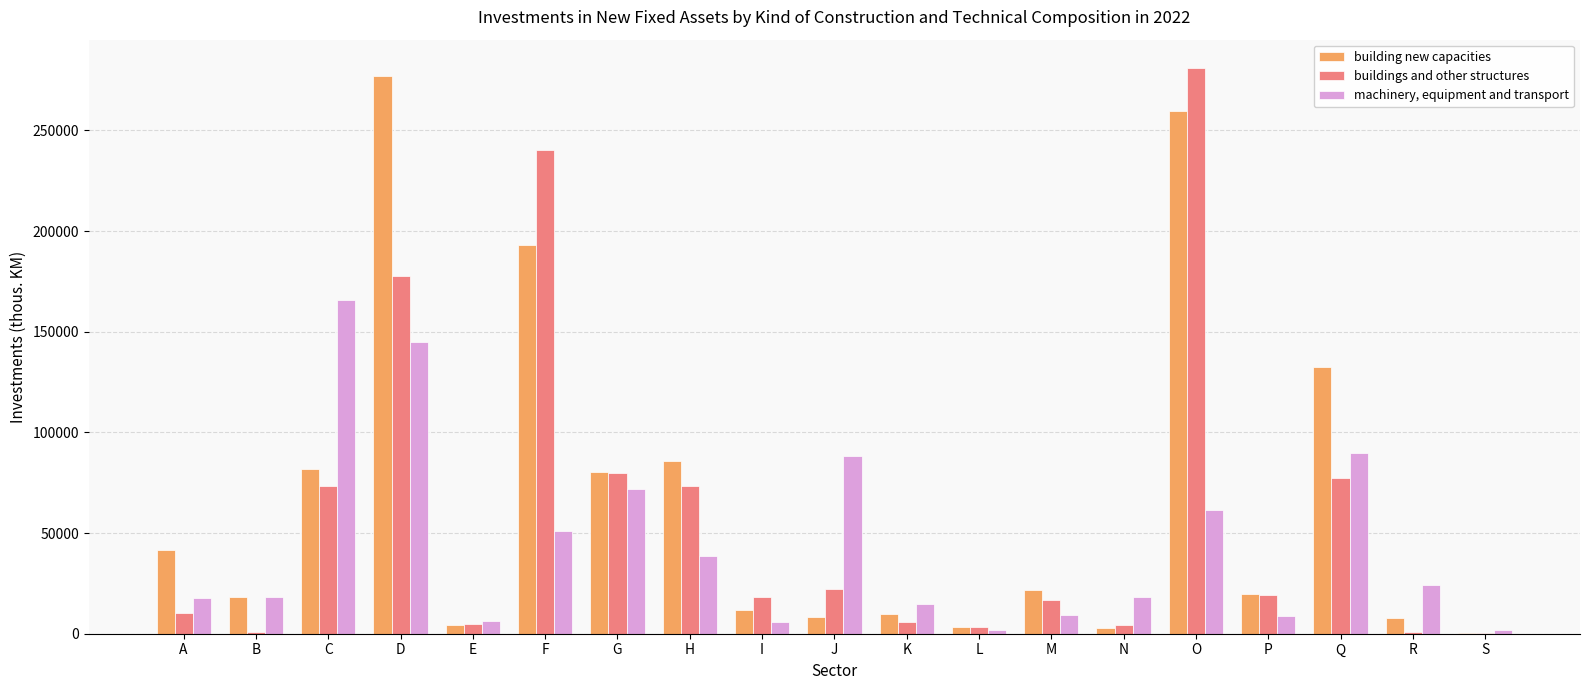

What is the total value across all series at I?

35970